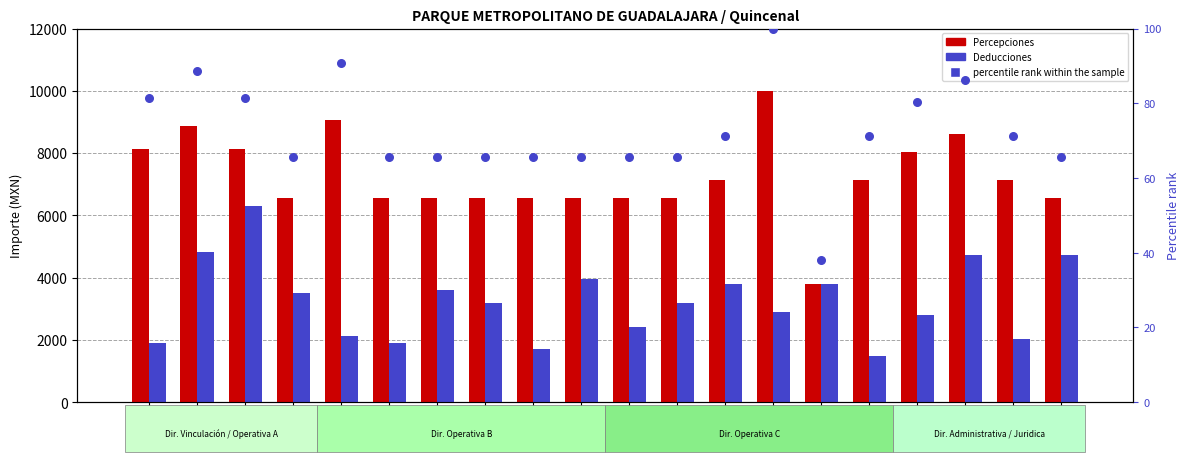

Which series has the largest Y range (max minus min)?

Percepciones